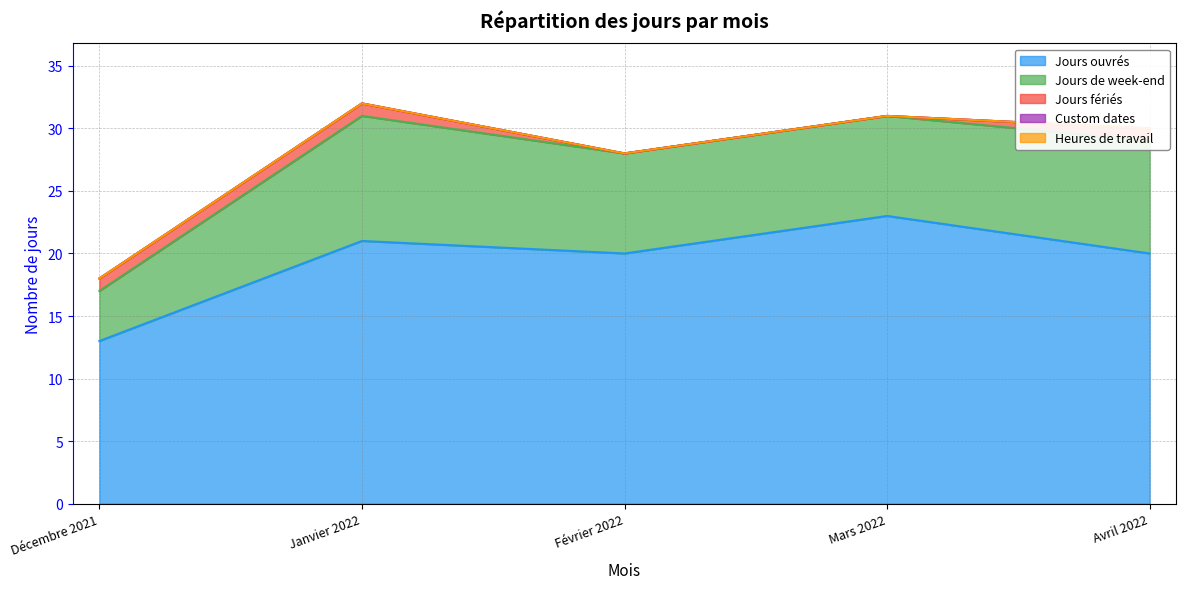

Which label corresponds to the largest value in the chart?

Mars 2022